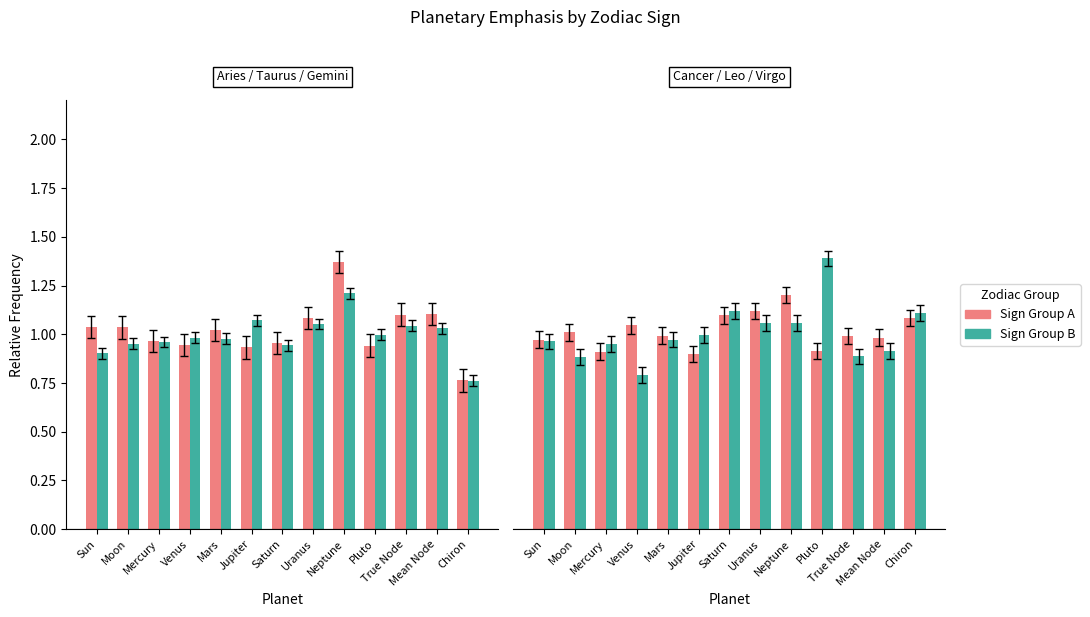

Reading right to left, list all the values displayed in this chart.

Aries: Chiron=0.8	Mean Node=1.1	True Node=1.1	Pluto=0.9	Neptune=1.4	Uranus=1.1	Saturn=1.0	Jupiter=0.9	Mars=1.0	Venus=0.9	Mercury=1.0	Moon=1.0	Sun=1.0
Taurus: Chiron=0.8	Mean Node=1.0	True Node=1.0	Pluto=1.0	Neptune=1.2	Uranus=1.1	Saturn=0.9	Jupiter=1.1	Mars=1.0	Venus=1.0	Mercury=1.0	Moon=1.0	Sun=0.9
Cancer: Chiron=1.1	Mean Node=1.0	True Node=1.0	Pluto=0.9	Neptune=1.2	Uranus=1.1	Saturn=1.1	Jupiter=0.9	Mars=1.0	Venus=1.0	Mercury=0.9	Moon=1.0	Sun=1.0
Leo: Chiron=1.1	Mean Node=0.9	True Node=0.9	Pluto=1.4	Neptune=1.1	Uranus=1.1	Saturn=1.1	Jupiter=1.0	Mars=1.0	Venus=0.8	Mercury=1.0	Moon=0.9	Sun=1.0